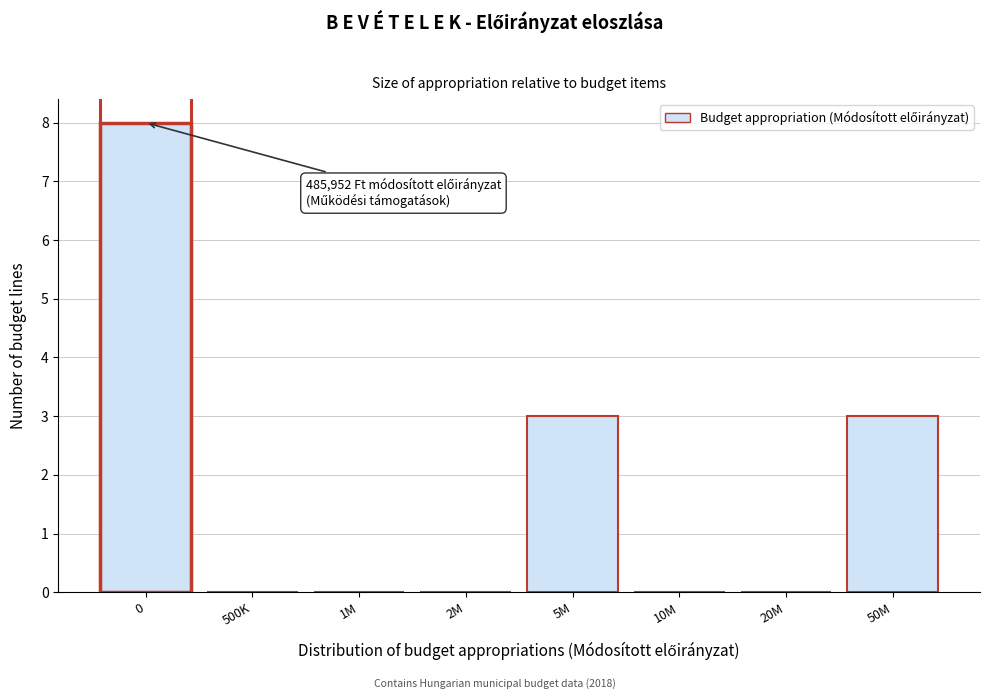

Reading right to left, what are all the values shown in this chart?

50M=3	20M=0	10M=0	5M=3	2M=0	1M=0	500K=0	0=8